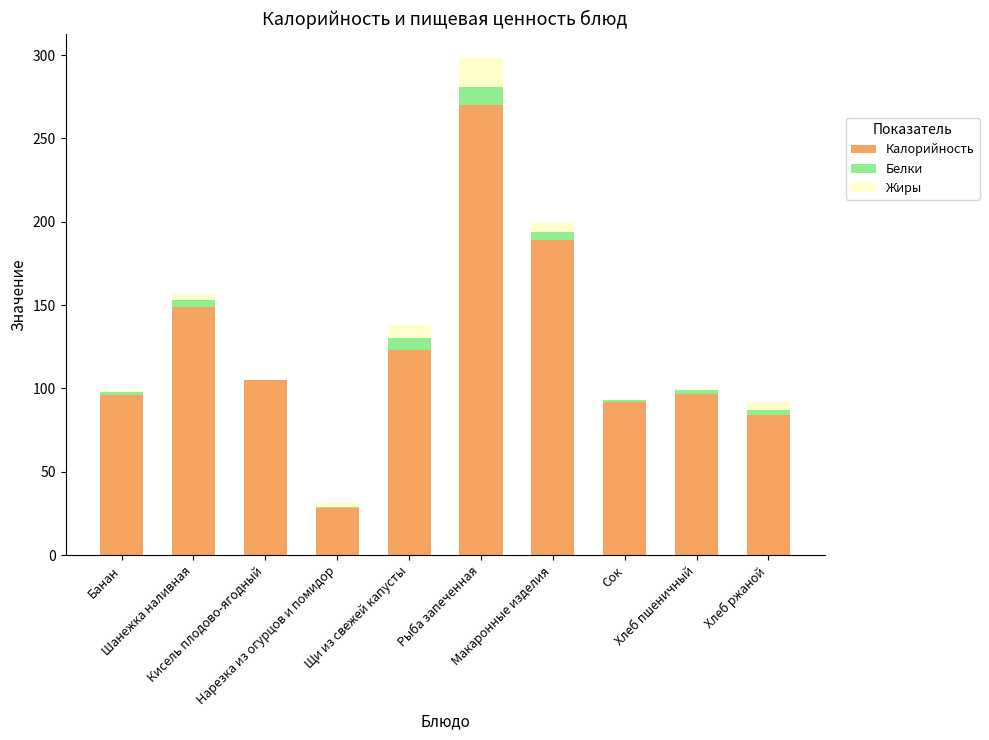

What is the highest value of the Калорийность series?

270.0